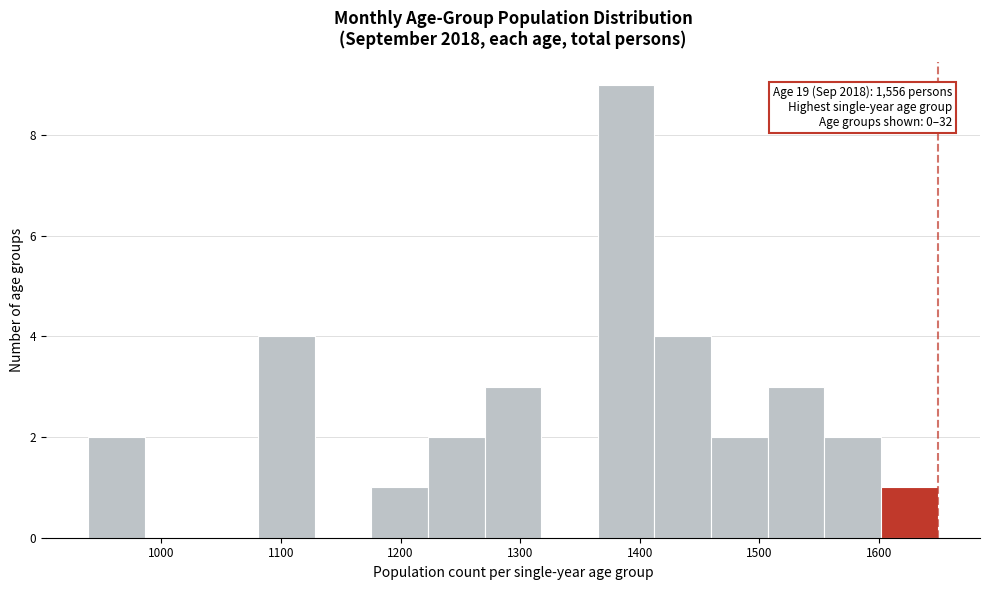

Which range on the x-axis has the tallest bar?

1370 to 1410